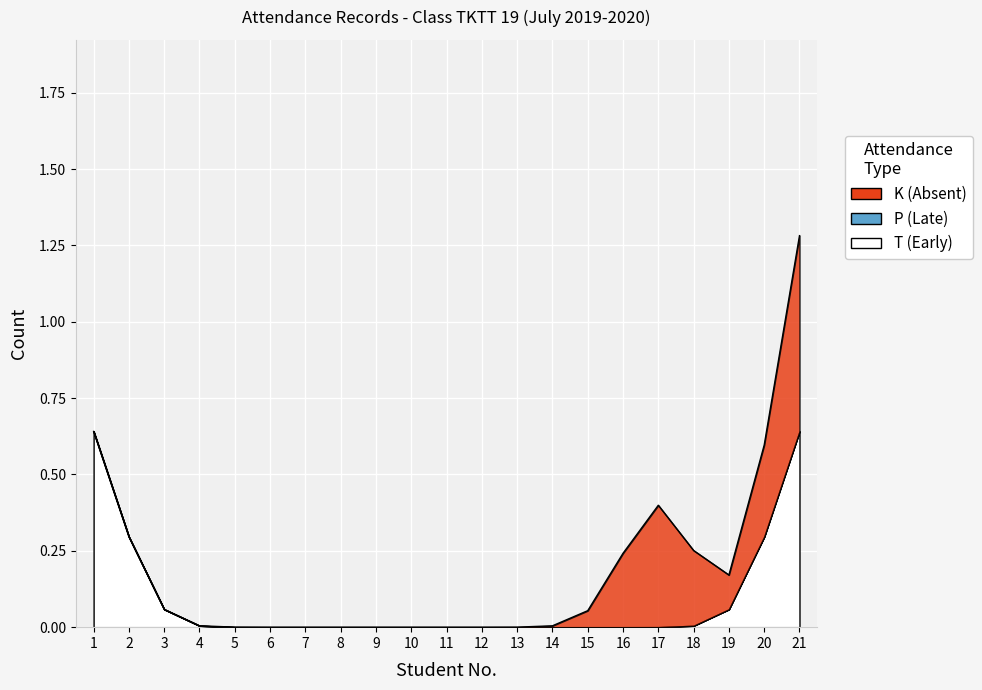

Where is P (Late) nearest to the value 0?

1